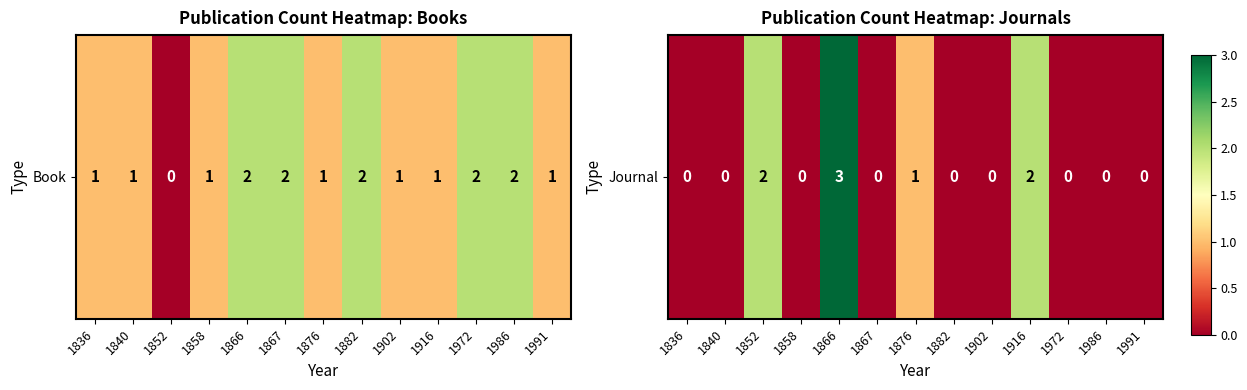

The value at 1852 is 4. True or false?

False